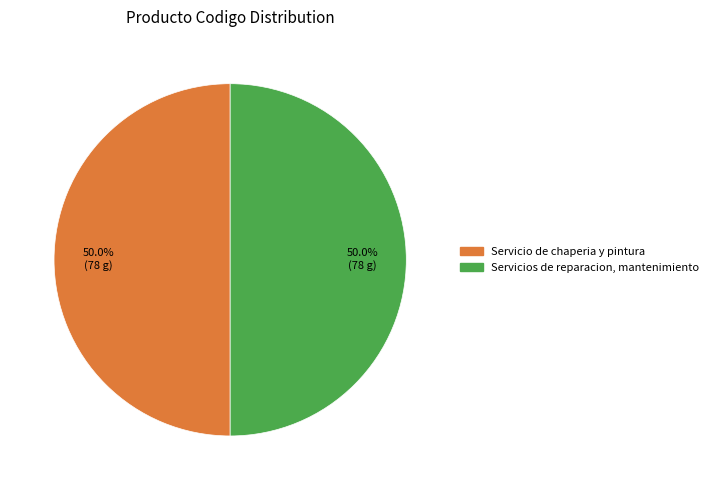

Combined, do Servicio de chaperia y pintura and Servicios de reparacion, mantenimiento account for over 50%?

Yes